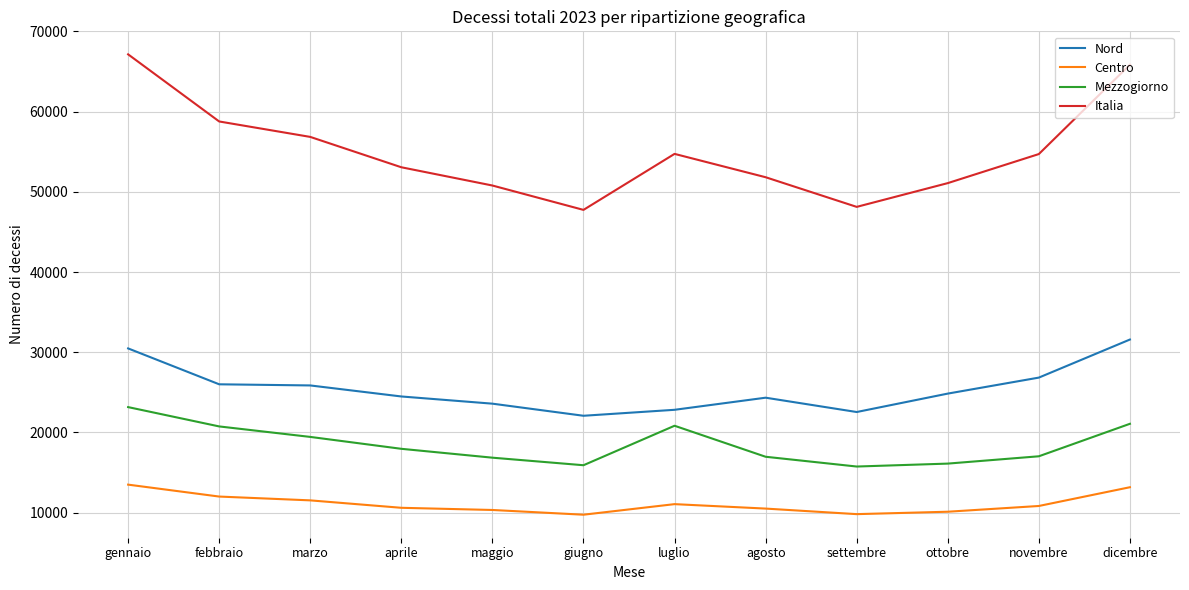

Which series changed the most between maggio and novembre?

Italia